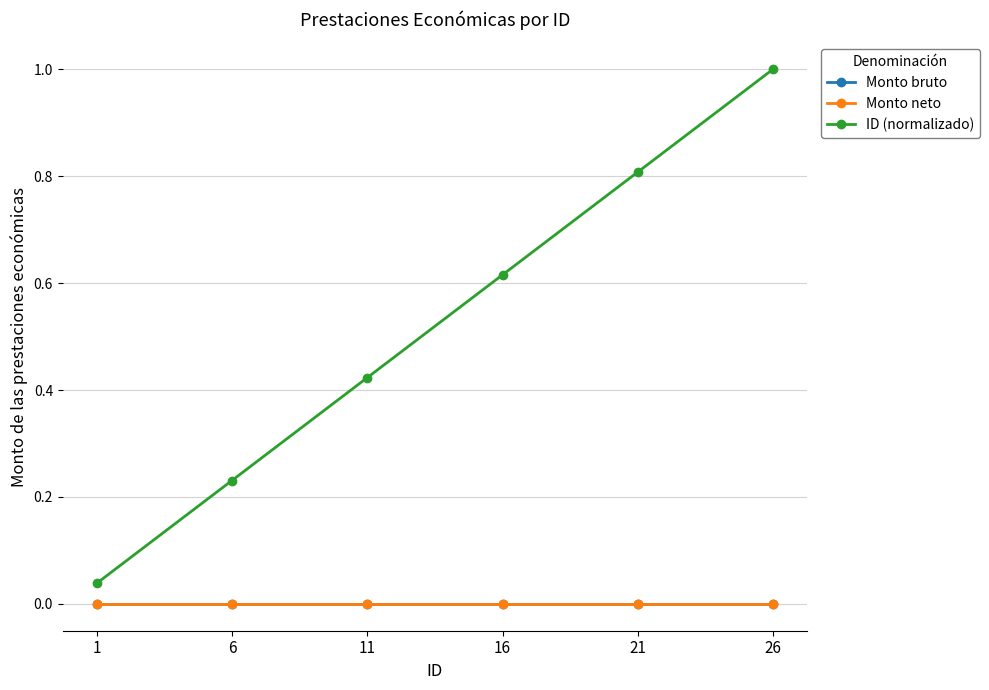

Rank the series by their maximum value, from lowest to highest.

Monto bruto, Monto neto, ID (normalizado)